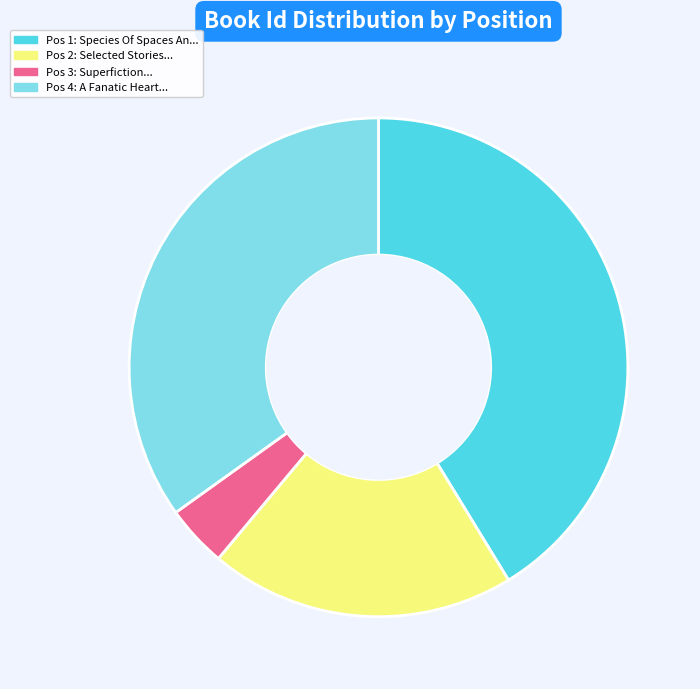

Is there a majority slice in this chart?

No